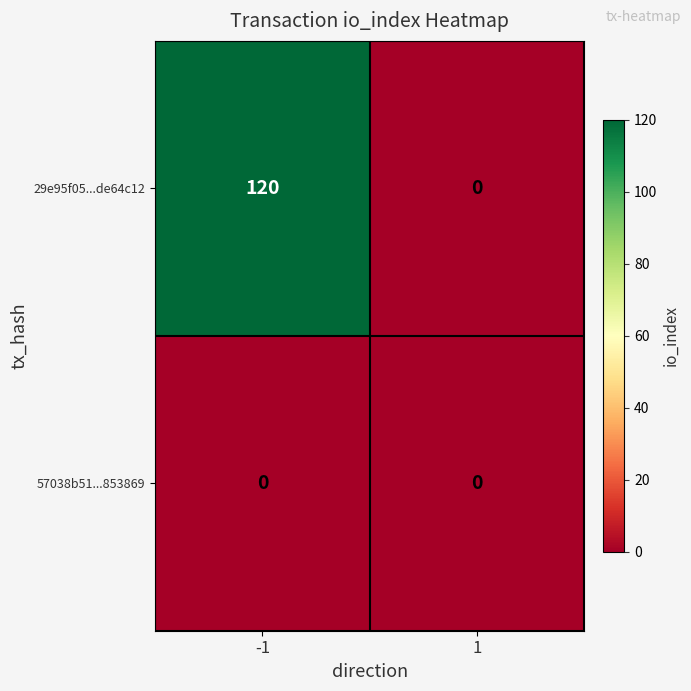

How many series are shown in this chart?

2